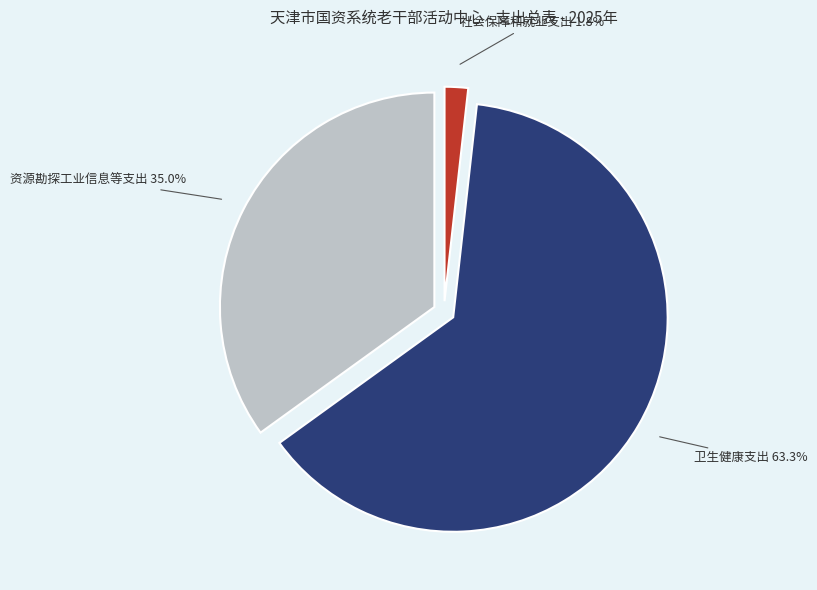

The 资源勘探工业信息等支出 slice represents 46% of the pie. True or false?

False